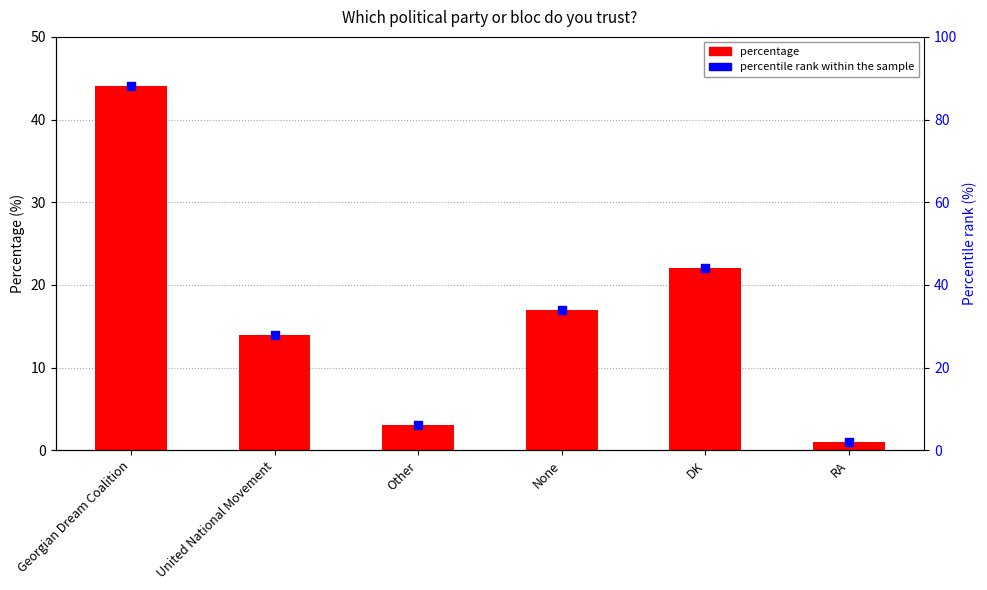

Which series contains the lowest Y value?

percentage